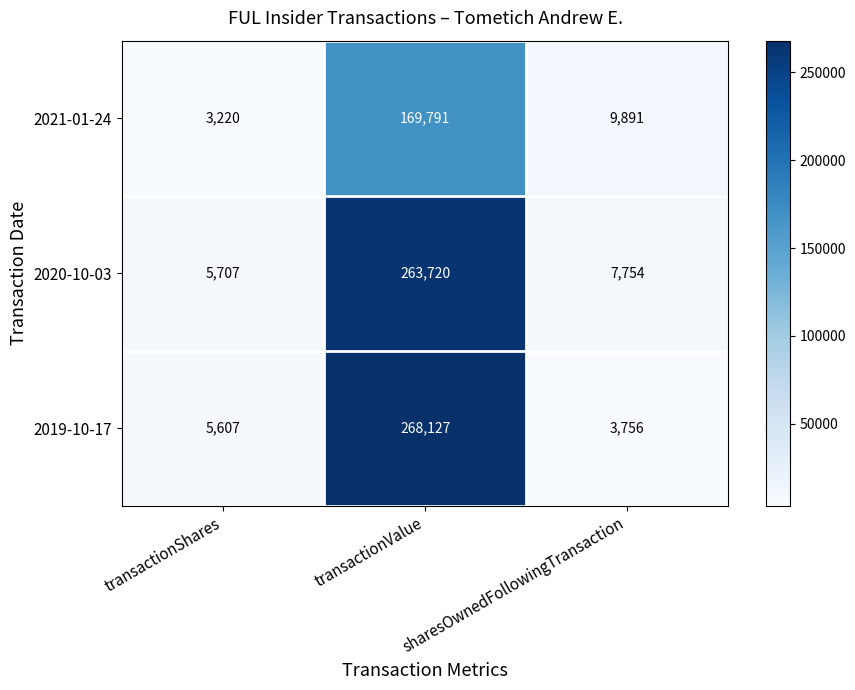

Is it true that 2021-01-24 equals 16286 at sharesOwnedFollowingTransaction?

False